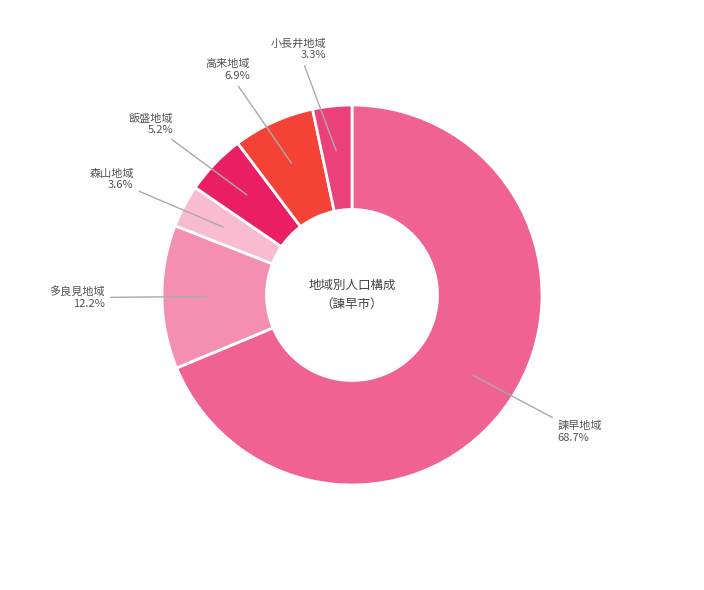

What is the largest slice in the pie chart?

諫早地域